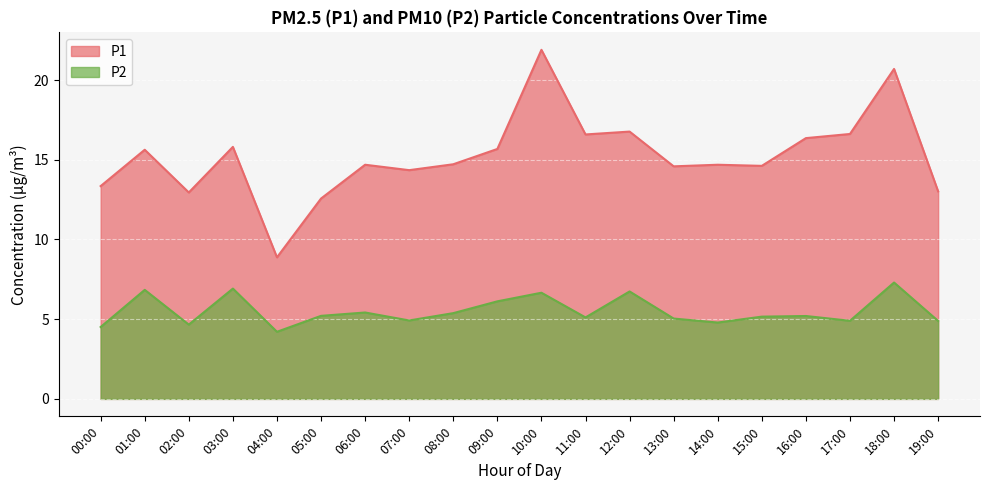

List the series in order of their peak value, lowest first.

P2, P1